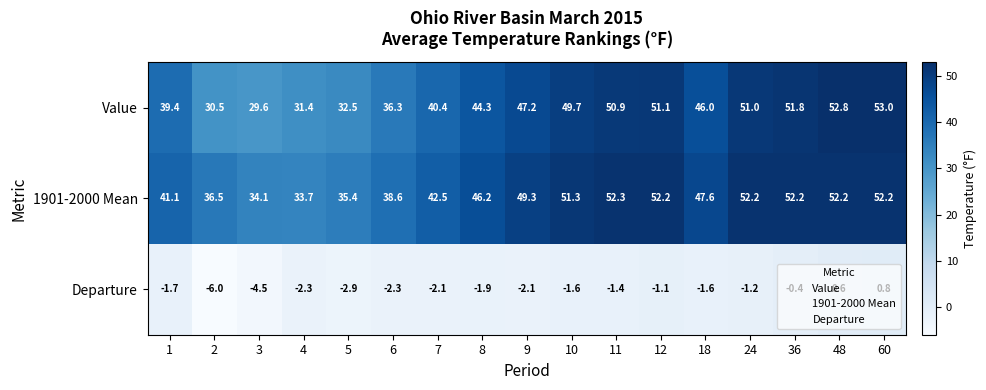

True or false: Departure has a value of -1.6 at 10.

True